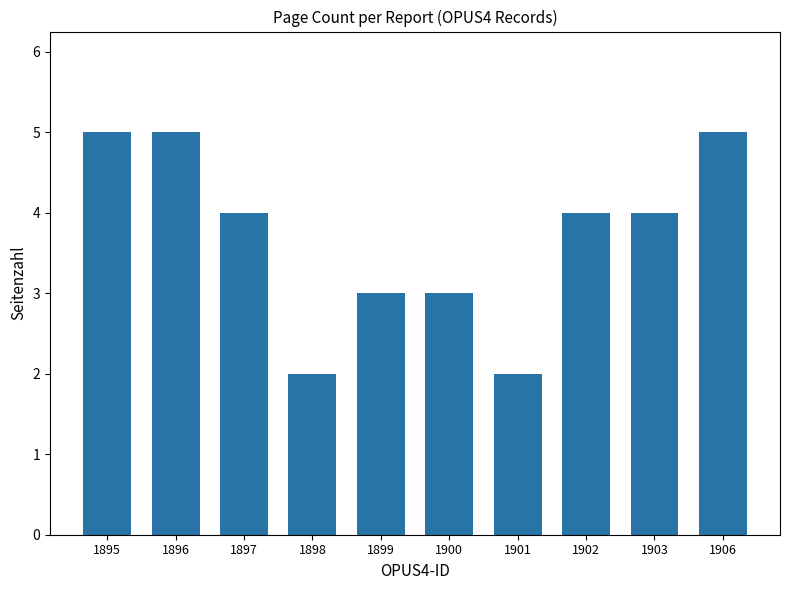

The chart shows a value of 2 at 1906. True or false?

False